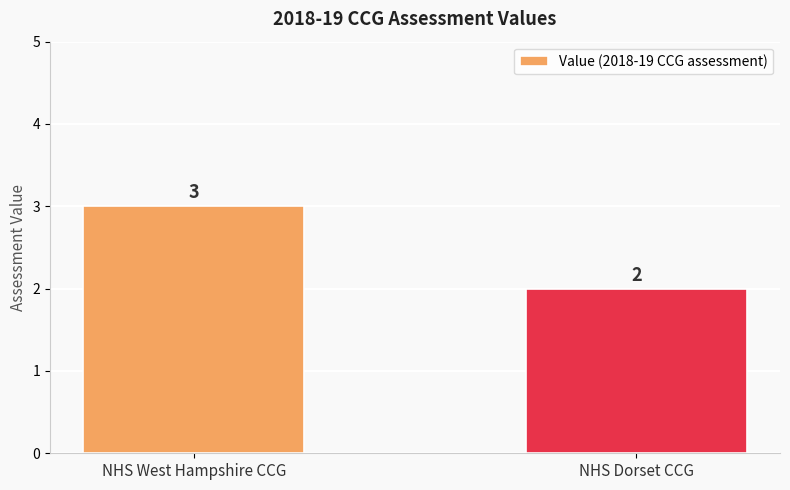

What is the label of the 2nd bar from the left?

NHS Dorset CCG